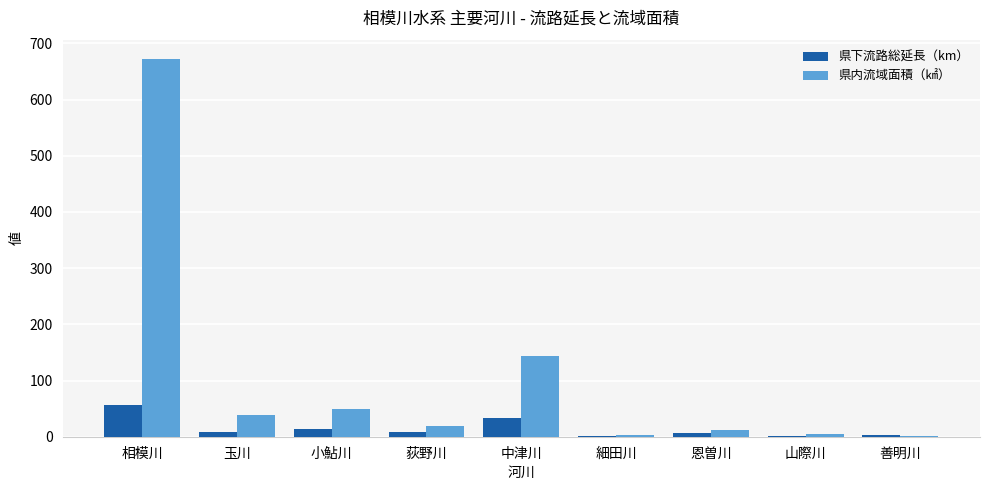

What is the total value across all series at 恩曽川?

19.7